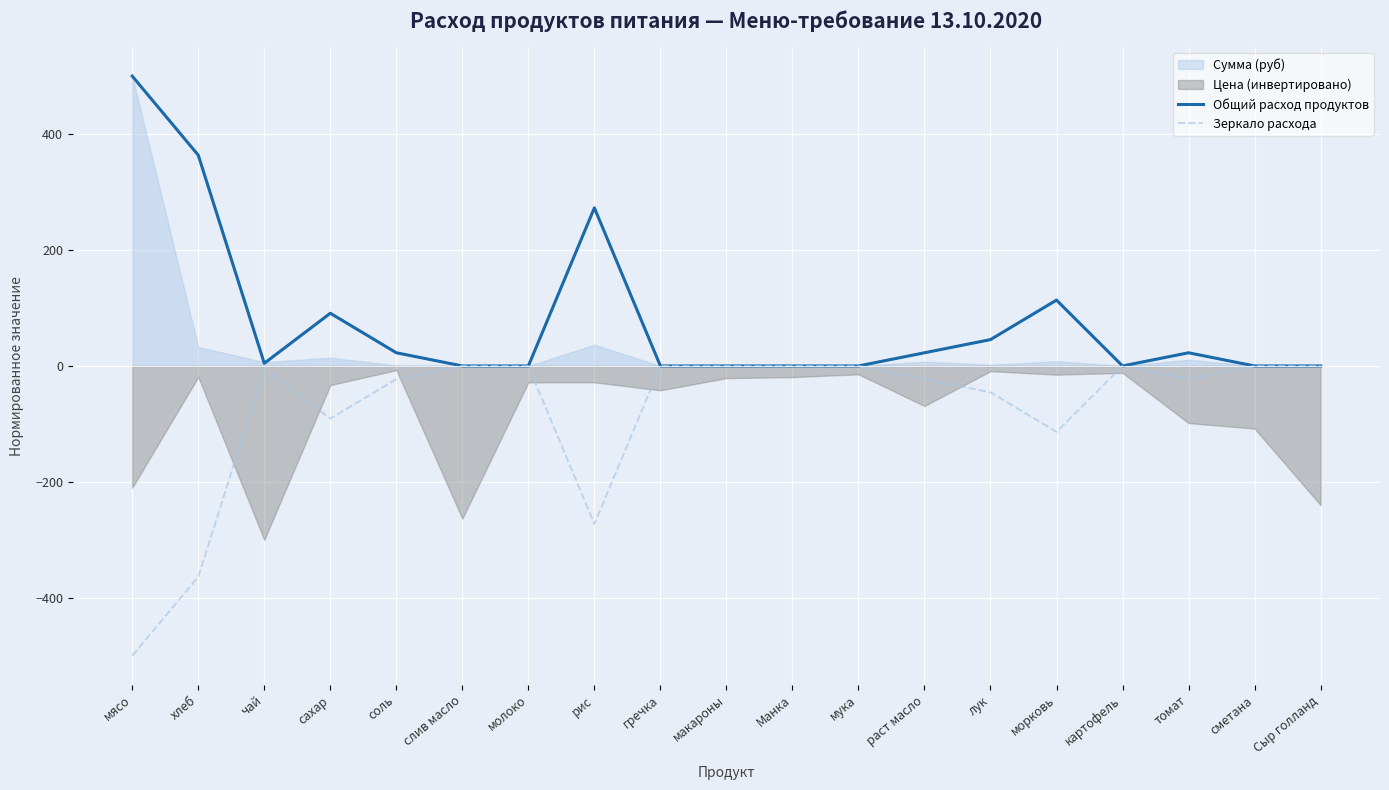

Reading left to right, extract all data points from this chart.

Общий расход продуктов: мясо=500.0	хлеб=363.6	чай=4.5	сахар=90.9	соль=22.7	слив масло=0.0	молоко=0.0	рис=272.7	гречка=0.0	макароны=0.0	Манка=0.0	мука=0.0	раст масло=22.7	лук=45.5	морковь=113.6	картофель=0.0	томат=22.7	сметана=0.0	Сыр голланд=0.0
Зеркало расхода: мясо=-500.0	хлеб=-363.6	чай=-4.5	сахар=-90.9	соль=-22.7	слив масло=-0.0	молоко=-0.0	рис=-272.7	гречка=-0.0	макароны=-0.0	Манка=-0.0	мука=-0.0	раст масло=-22.7	лук=-45.5	морковь=-113.6	картофель=-0.0	томат=-22.7	сметана=-0.0	Сыр голланд=-0.0